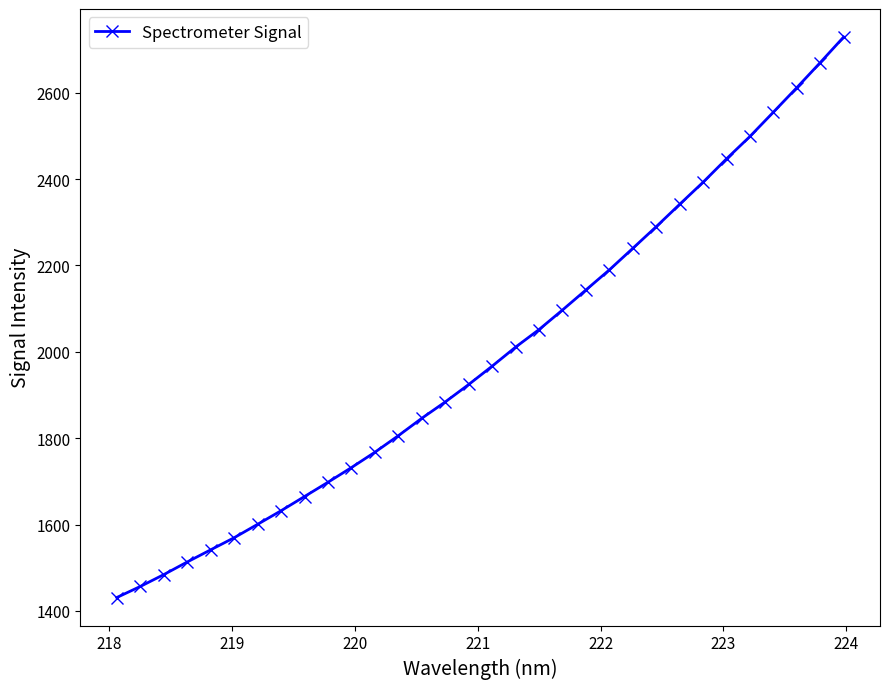

What is the difference between the maximum and minimum values?

1297.9